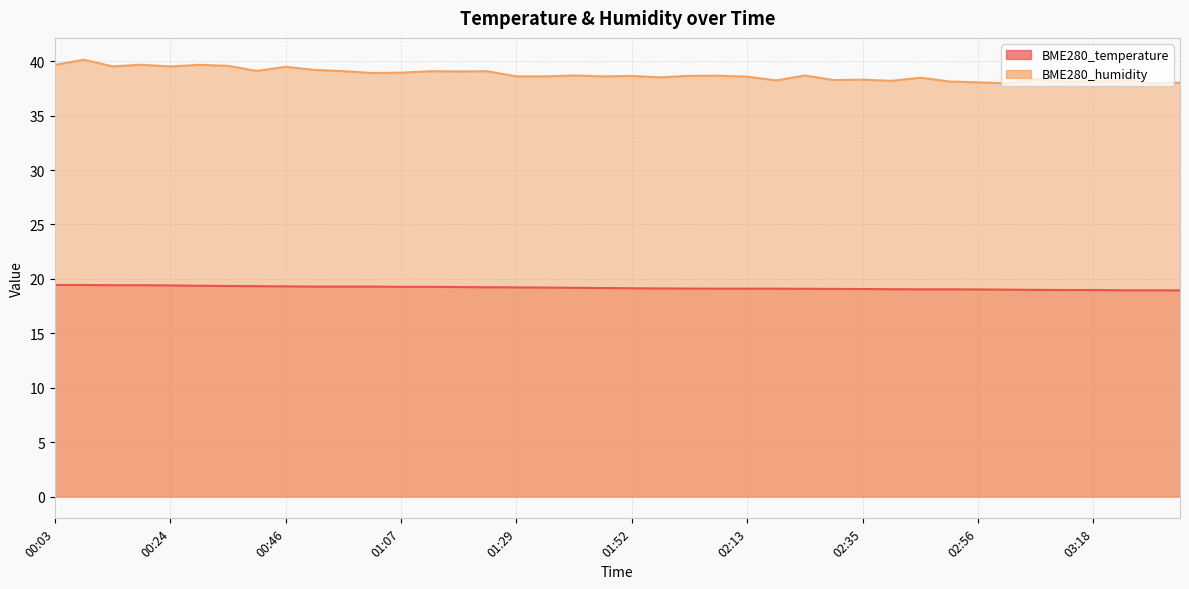

Reading left to right, list all the values displayed in this chart.

BME280_temperature: 19.4	19.4	19.4	19.4	19.4	19.4	19.4	19.3	19.3	19.3	19.3	19.3	19.3	19.3	19.2	19.2	19.2	19.2	19.2	19.2	19.1	19.1	19.1	19.1	19.1	19.1	19.1	19.1	19.1	19.1	19.0	19.0	19.0	19.0	19.0	19.0	19.0	18.9	18.9	18.9
BME280_humidity: 39.7	40.1	39.5	39.7	39.5	39.7	39.6	39.1	39.5	39.2	39.1	38.9	39.0	39.1	39.1	39.1	38.6	38.6	38.7	38.6	38.6	38.5	38.7	38.7	38.6	38.2	38.7	38.3	38.3	38.2	38.5	38.1	38.1	38.0	38.4	38.1	38.1	38.3	38.0	38.0